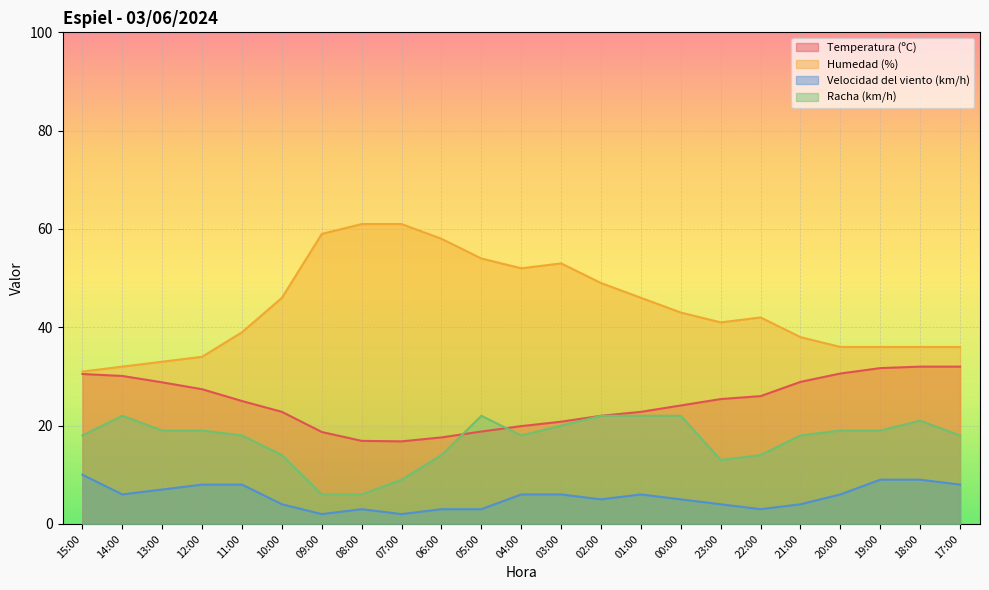

Is the value of Humedad (%) at 13:00 greater than the value of Temperatura (ºC) at 14:00?

Yes